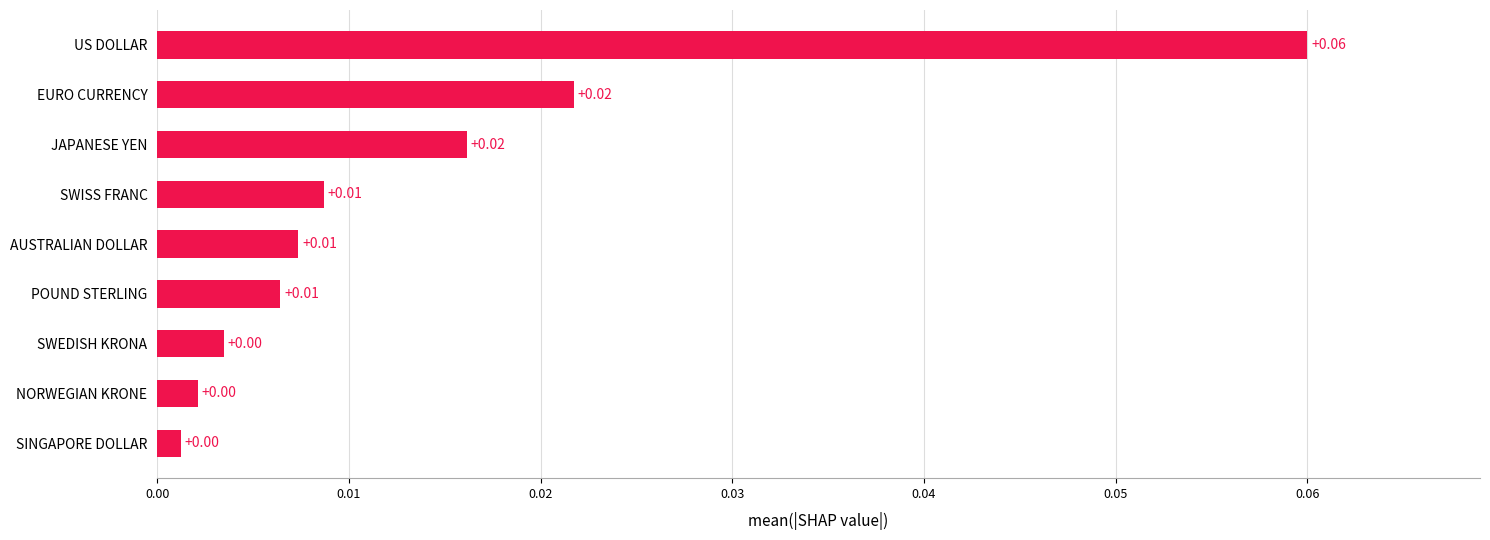

Which has a higher value, JAPANESE YEN or SINGAPORE DOLLAR?

JAPANESE YEN